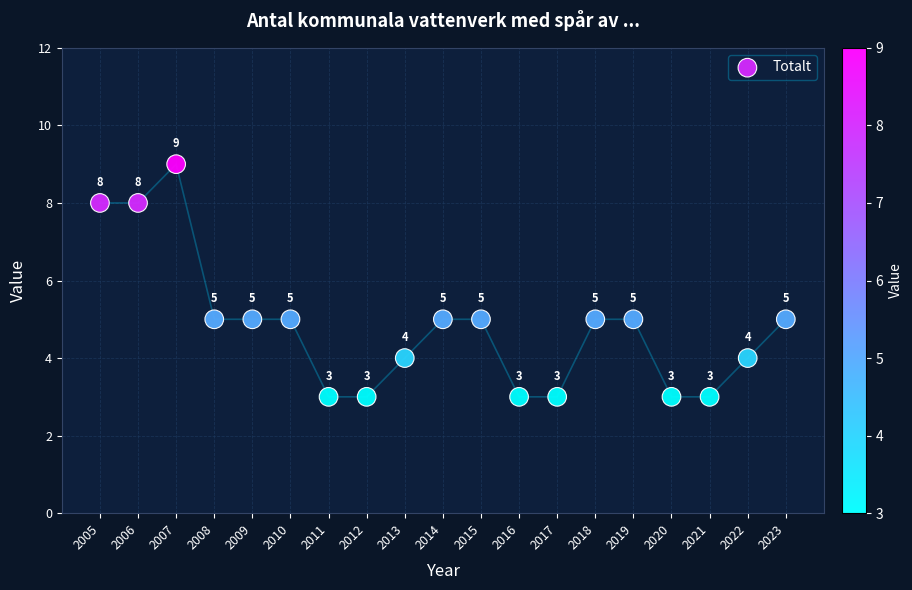

What is the range of X values (max minus min)?

18